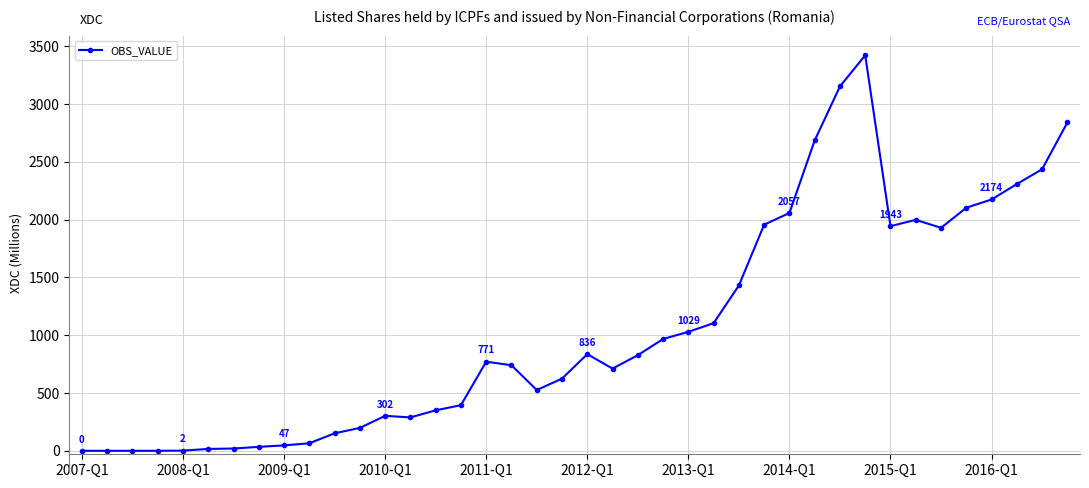

What is the average value?

1060.7